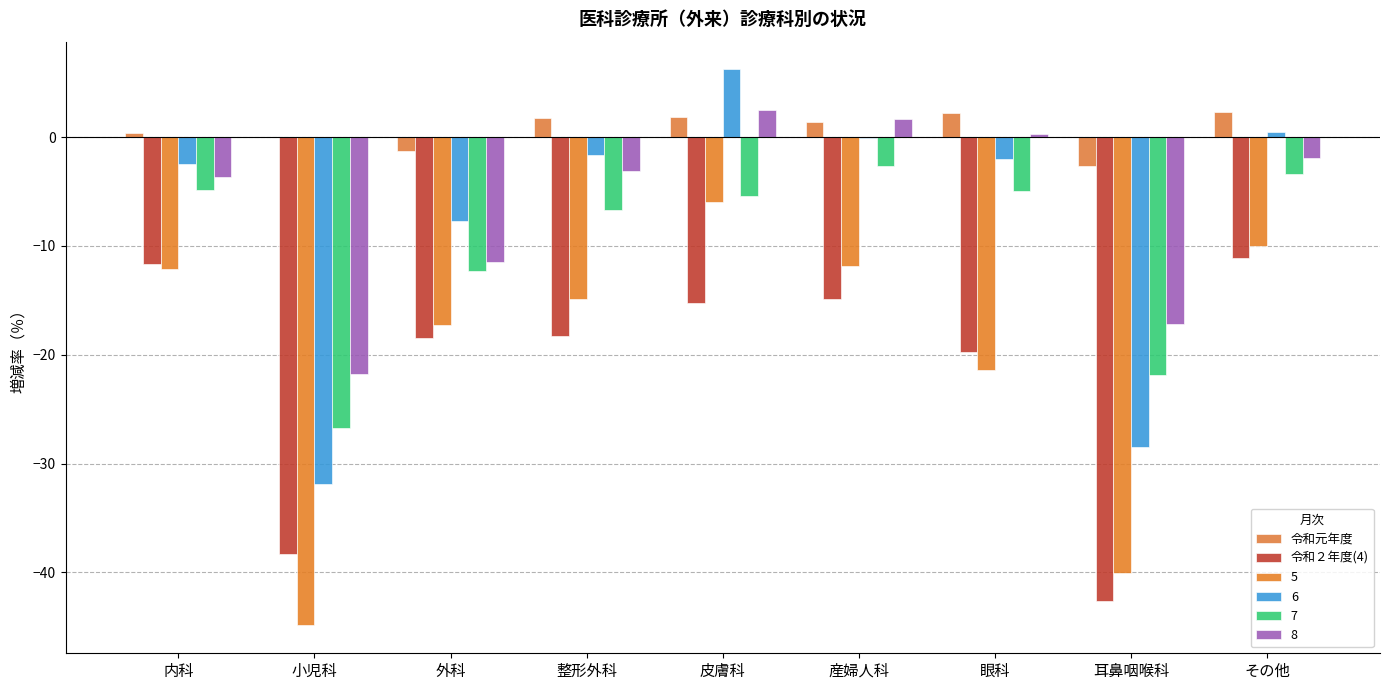

Is the value of 令和２年度(4) at 眼科 greater than the value of 令和元年度 at 内科?

No